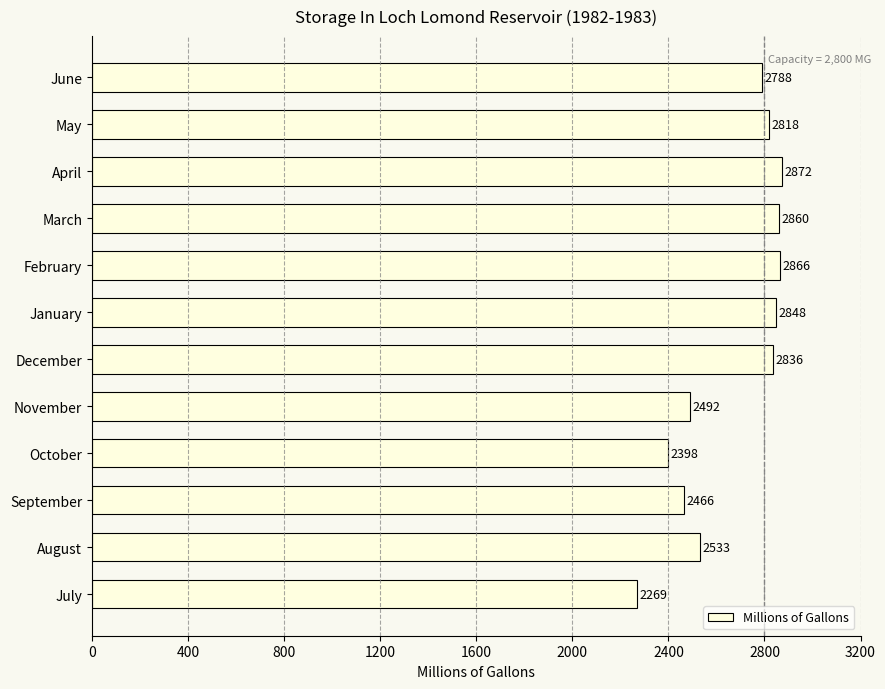

Reading bottom to top, list all the values displayed in this chart.

2269	2533	2466	2398	2492	2836	2848	2866	2860	2872	2818	2788